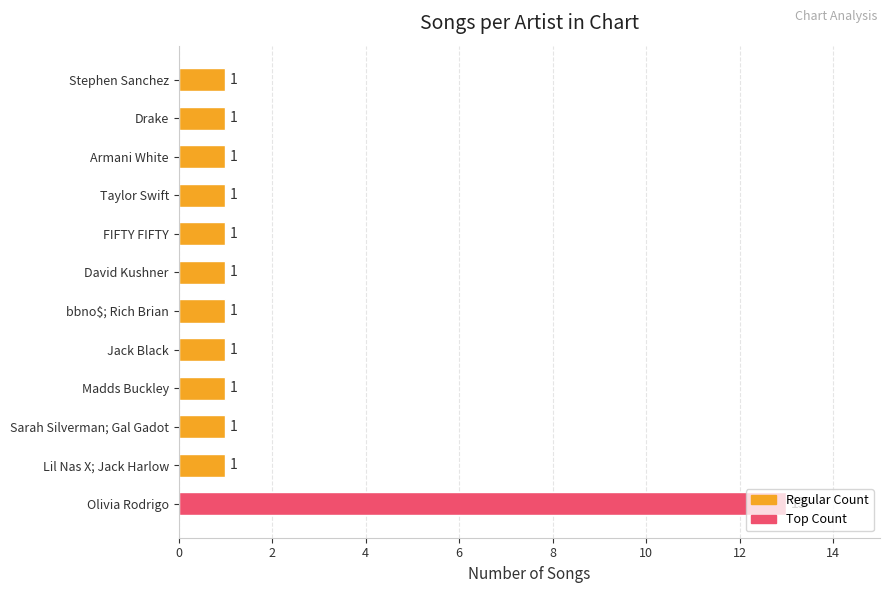

Approximately how many times larger is the value at Taylor Swift compared to Madds Buckley?

1.0